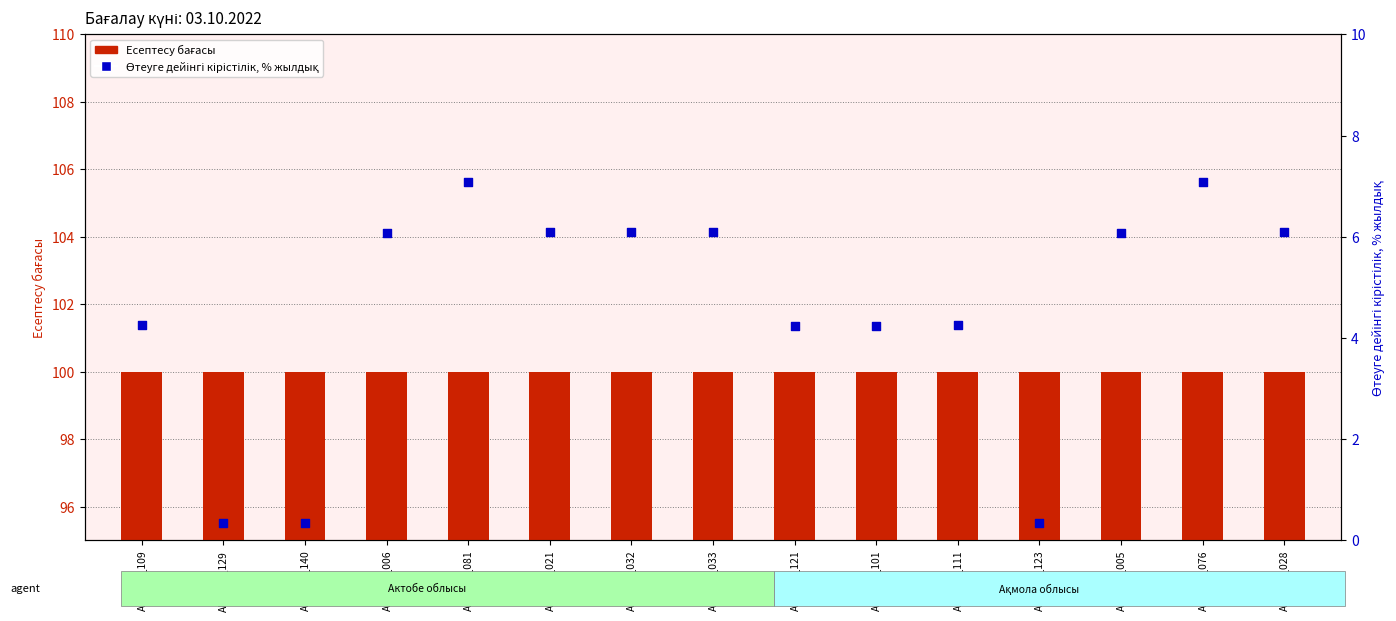

Which series contains the lowest Y value?

Өтеуге дейінгі кірістілік, % жылдық